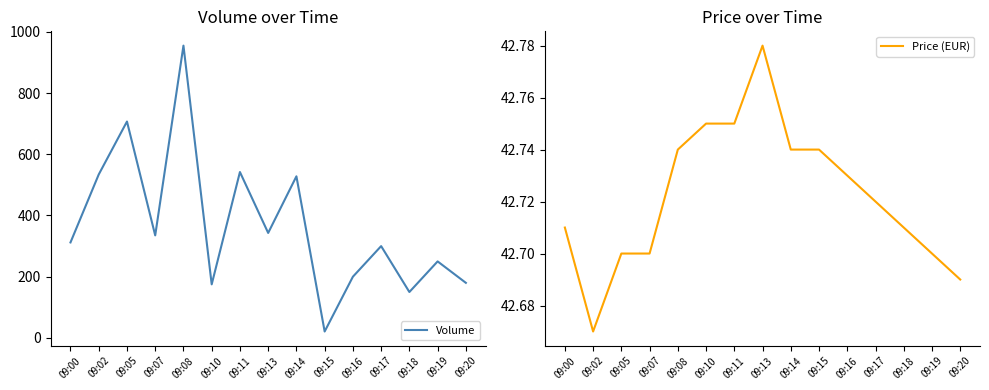

Rank the series by their average value, from highest to lowest.

Volume, Price (EUR)